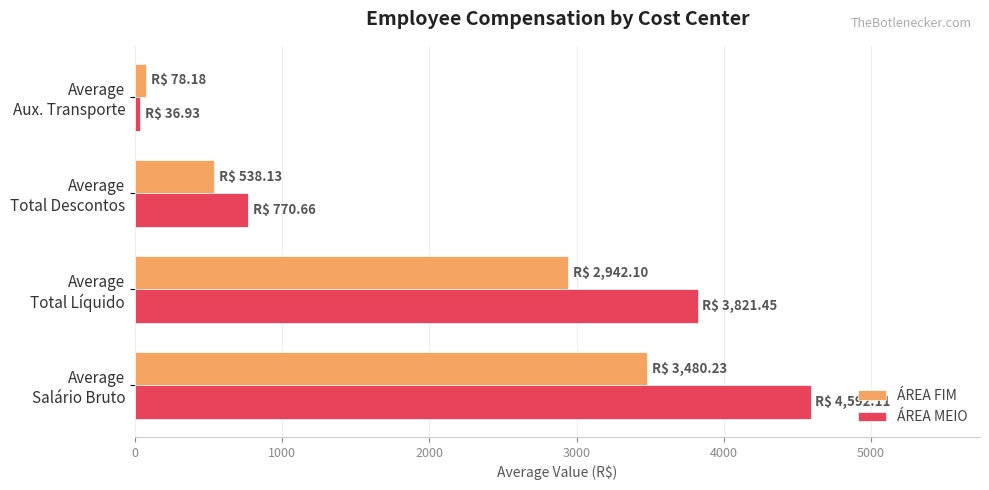

Rank the series by their average value, from highest to lowest.

ÁREA MEIO, ÁREA FIM